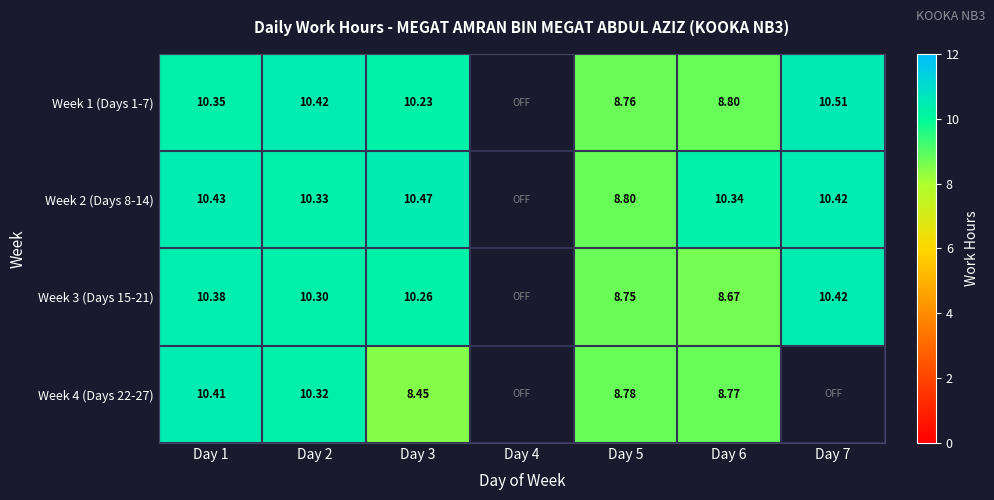

Is the value of Week 3 (Days 15-21) at Day 1 greater than the value of Week 2 (Days 8-14) at Day 1?

No